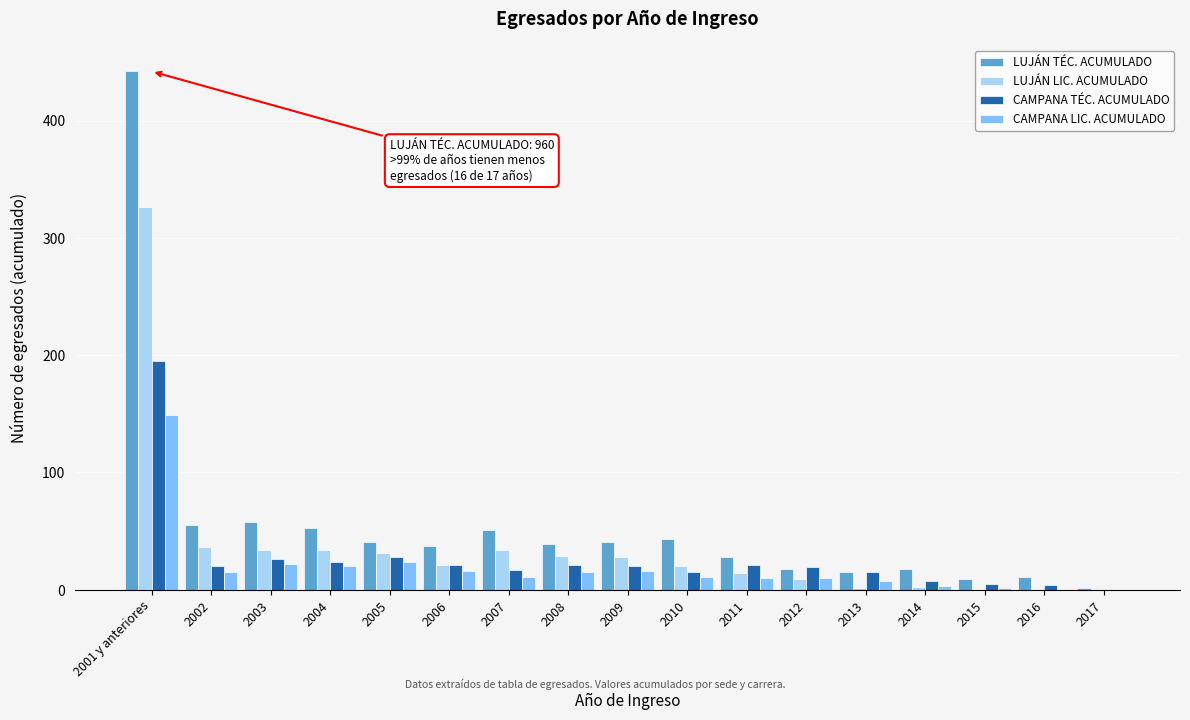

Between 2009 and 2016, which series saw the biggest shift?

LUJÁN TÉC. ACUMULADO